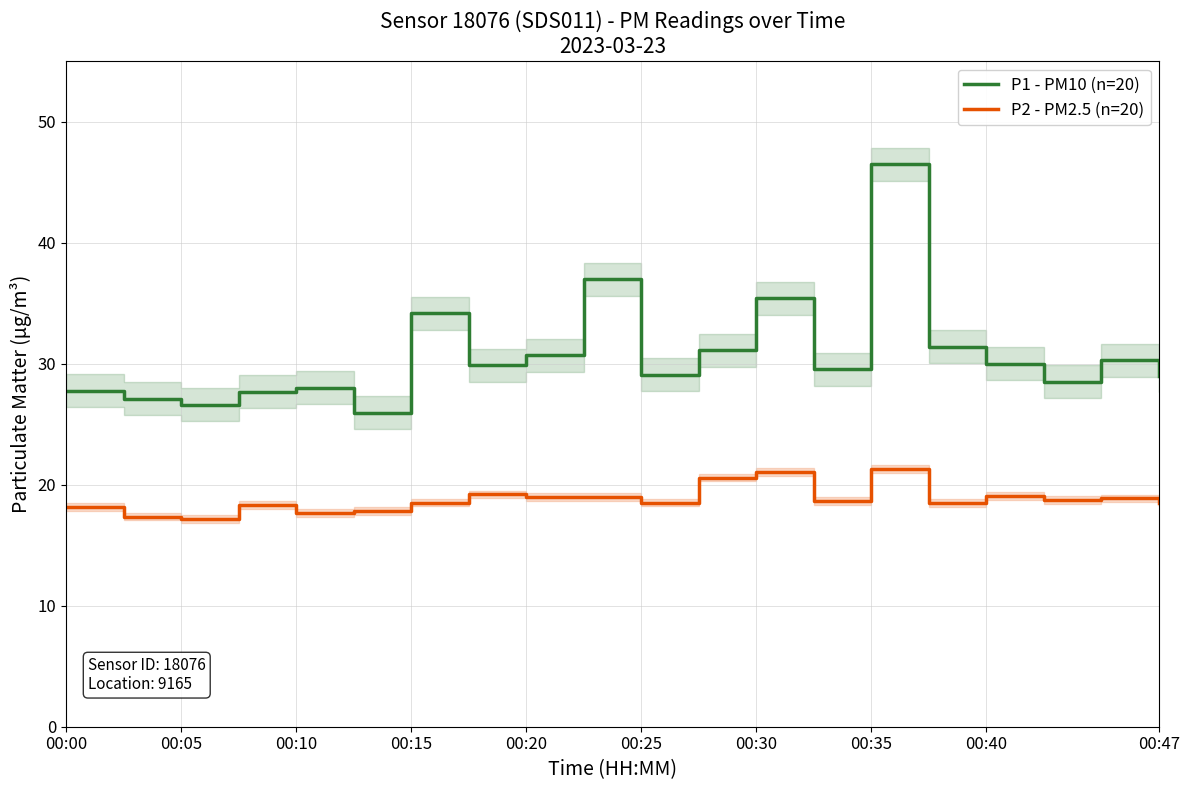

What are all the series names shown in the legend?

P1 - PM10 (n=20), P2 - PM2.5 (n=20)